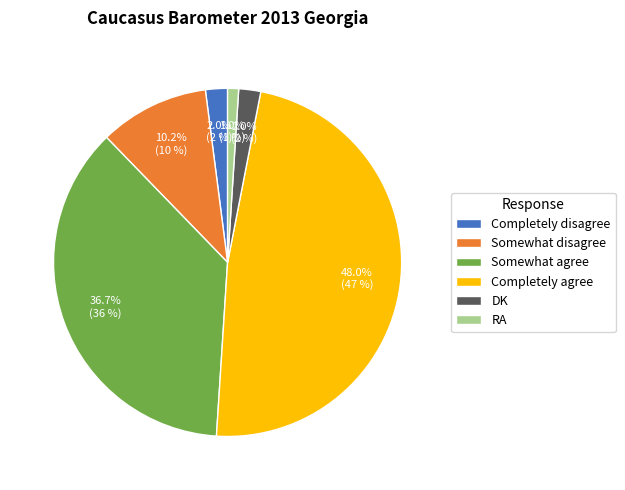

Is it true that Somewhat disagree is 10% of the pie?

True